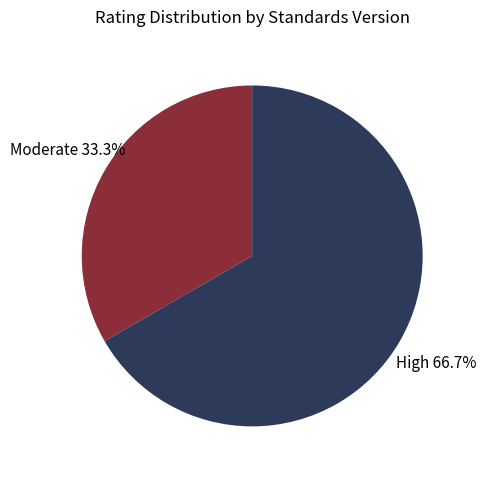

Is there a majority slice in this chart?

Yes